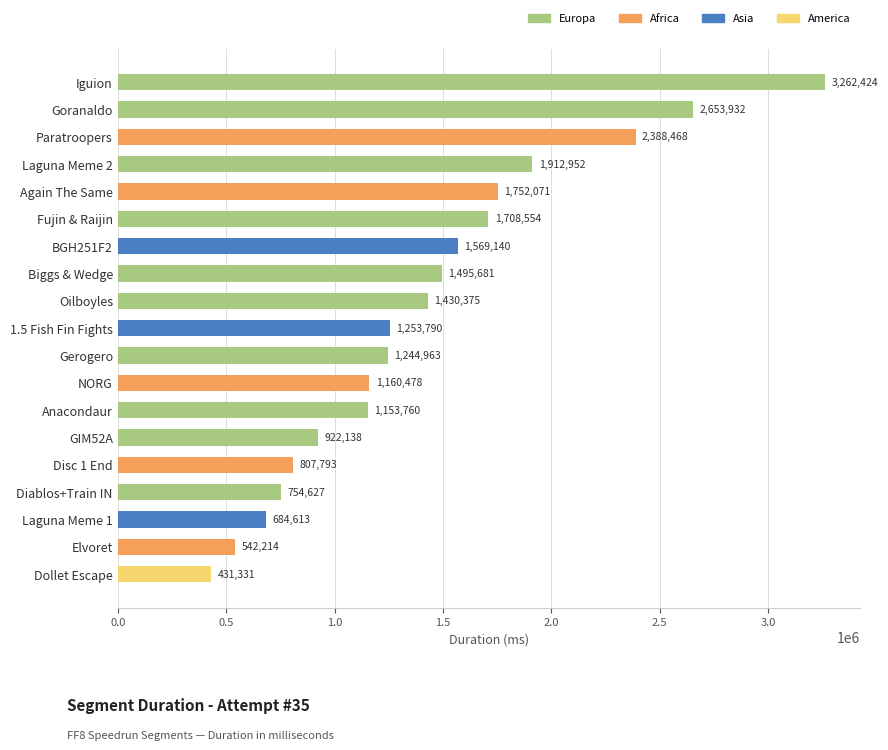

Between Anacondaur and Goranaldo, which is larger?

Goranaldo